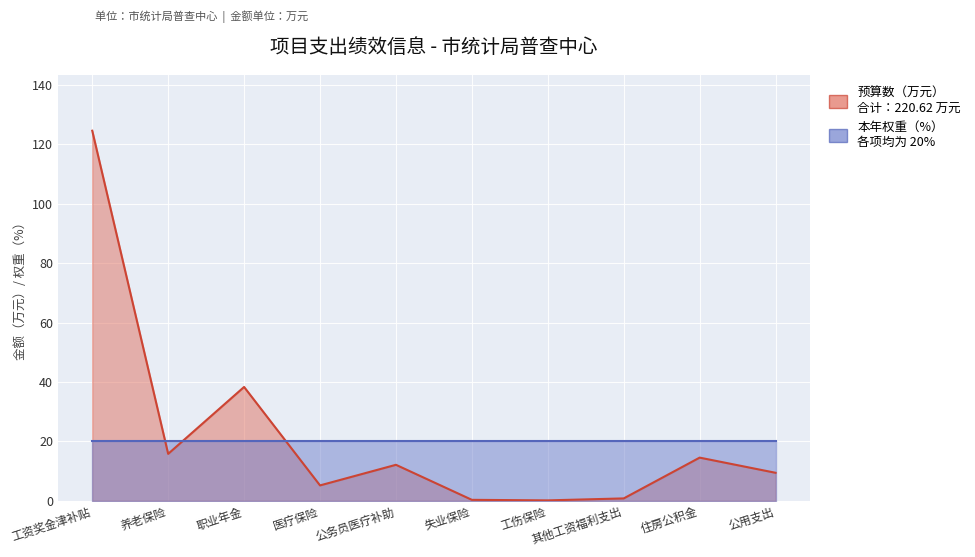

The value at 养老保险 is 9.3. True or false?

False